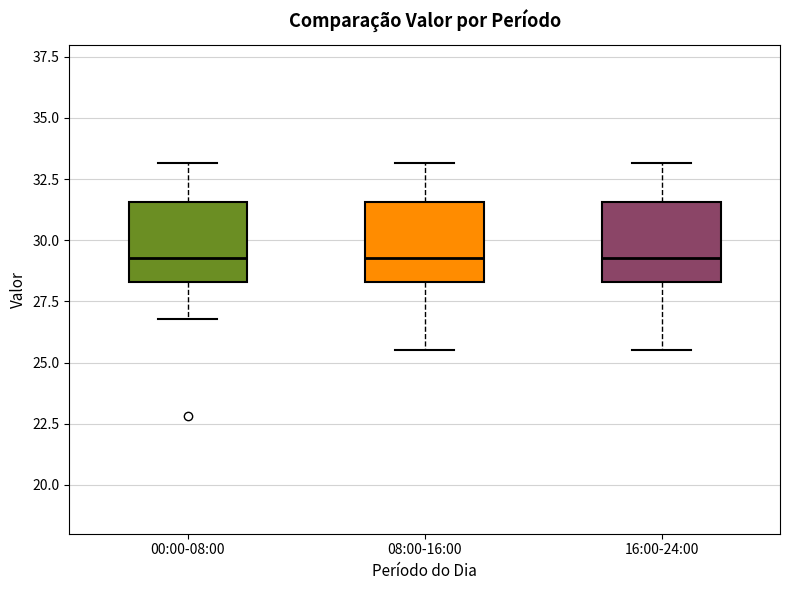

Reading left to right, read every box against the y-axis: the position of its median line, the range the box covers, and the ends of its whiskers. The values are not printed on the chart, so give them approximately, as read against the axis.

00:00-08:00: median 29.5, box 28.5 to 31.5, whiskers 27.0 to 33.0
08:00-16:00: median 29.5, box 28.5 to 31.5, whiskers 25.5 to 33.0
16:00-24:00: median 29.5, box 28.5 to 31.5, whiskers 25.5 to 33.0